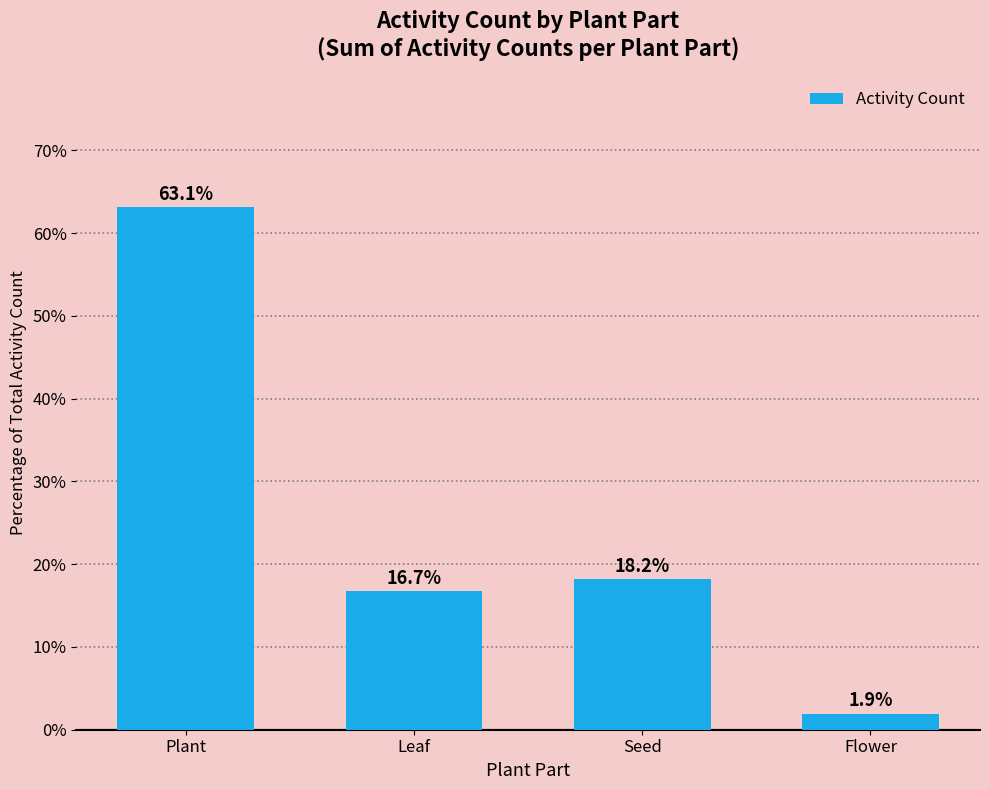

List the labels in order of value, largest first.

Plant, Seed, Leaf, Flower